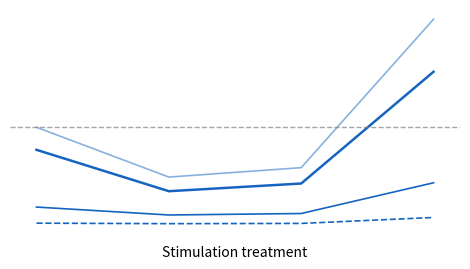

Is this an area chart (filled region under the line)?

No